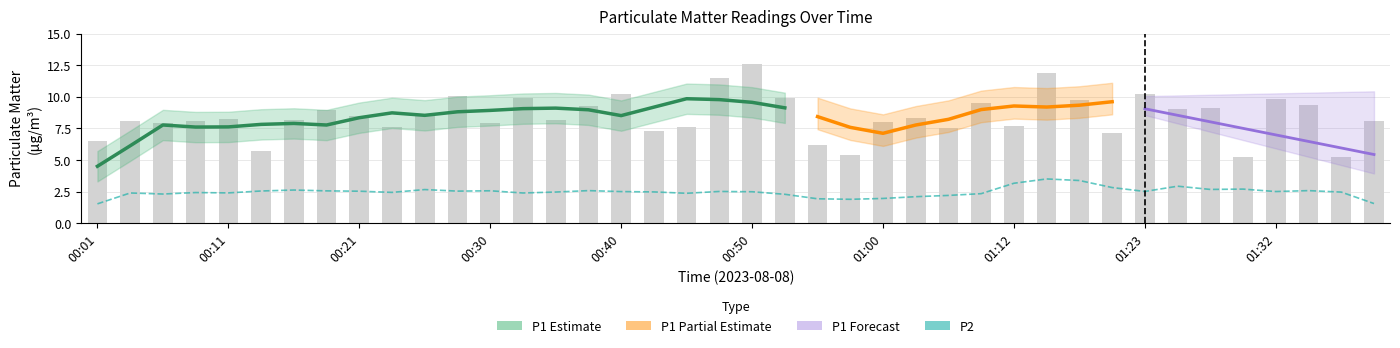

Which category has the highest value across all series?

00:50